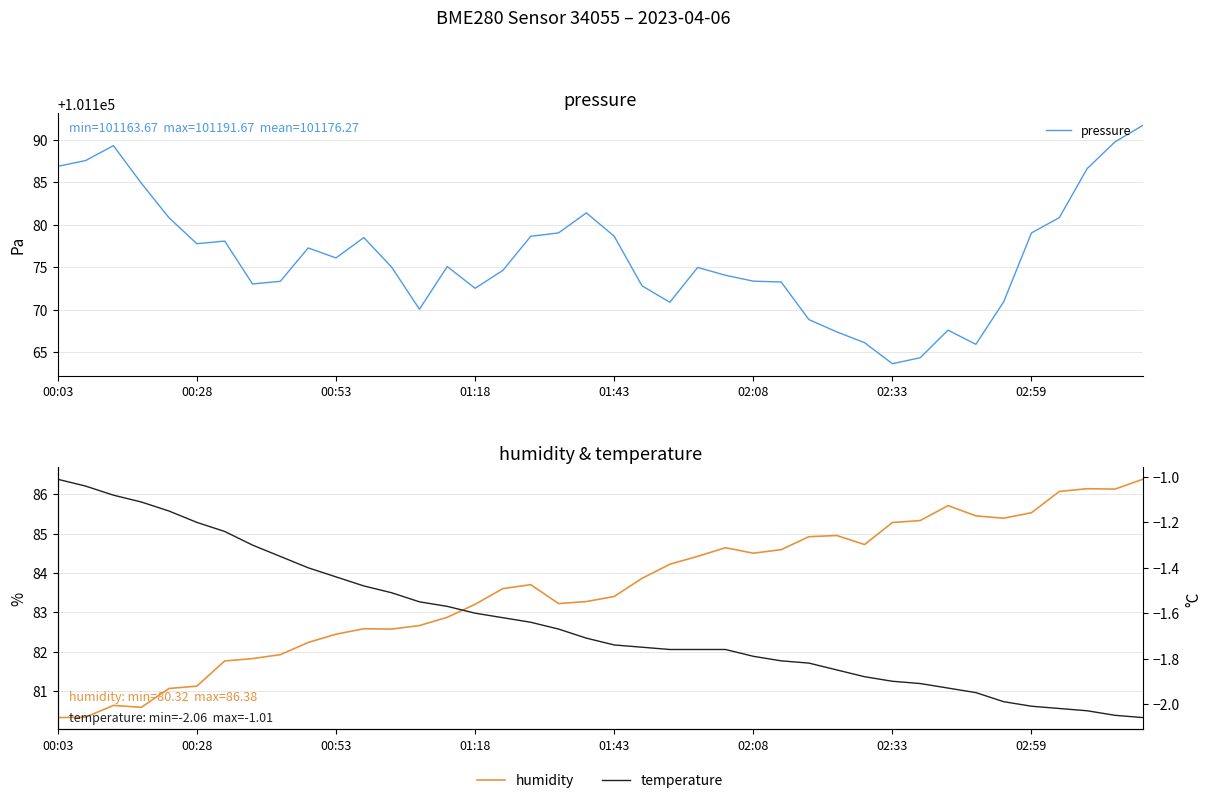

What is the smallest value displayed?

-2.1